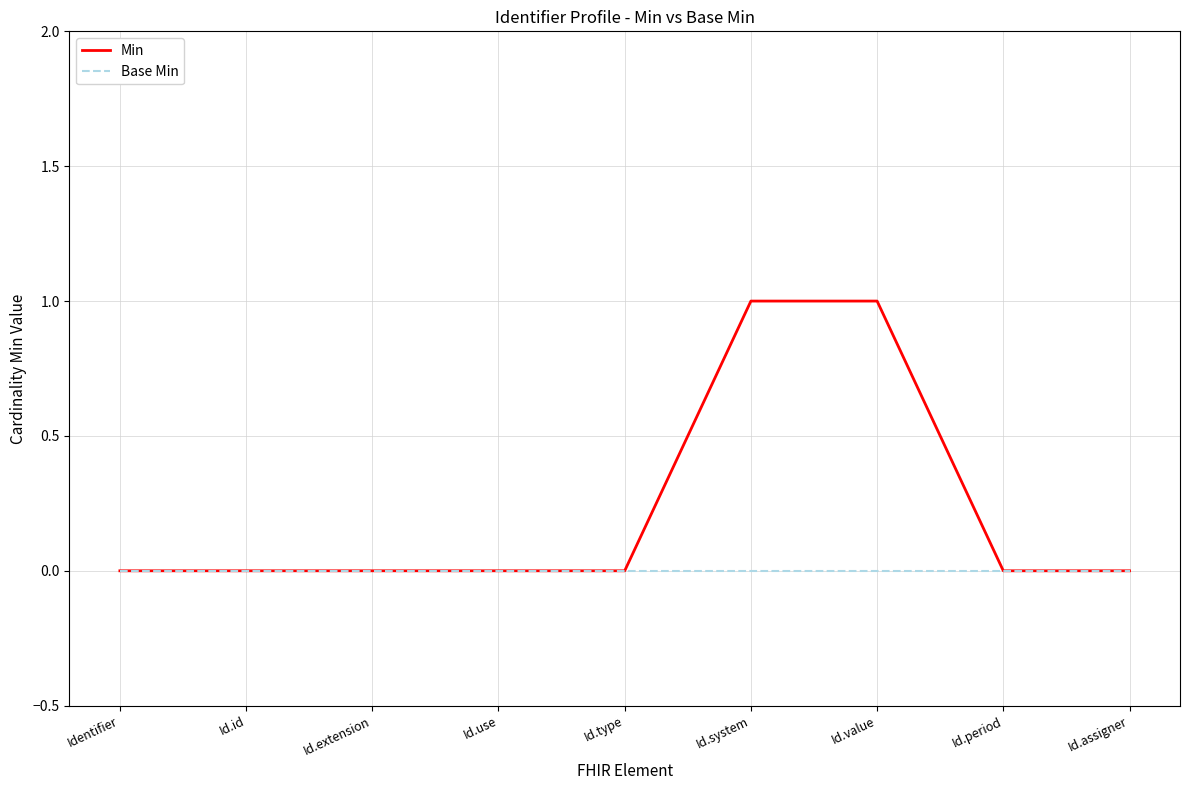

Is it true that Base Min equals 0 at Id.system?

True